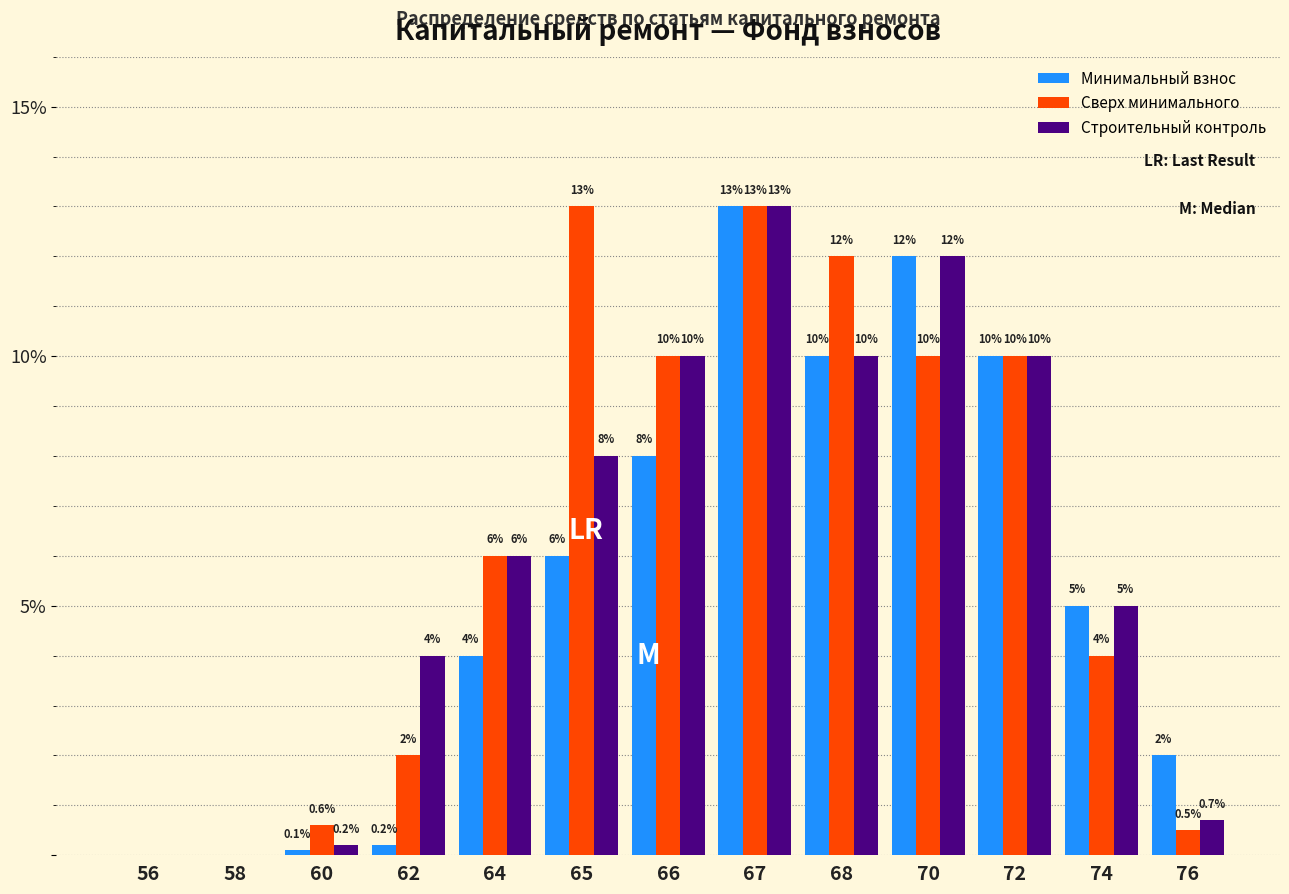

Reading right to left, transcribe all the data shown in this chart.

Минимальный взнос: 76=2.0	74=5.0	72=10.0	70=12.0	68=10.0	67=13.0	66=8.0	65=6.0	64=4.0	62=0.2	60=0.1	58=0.0	56=0.0
Сверх минимального: 76=0.5	74=4.0	72=10.0	70=10.0	68=12.0	67=13.0	66=10.0	65=13.0	64=6.0	62=2.0	60=0.6	58=0.0	56=0.0
Строительный контроль: 76=0.7	74=5.0	72=10.0	70=12.0	68=10.0	67=13.0	66=10.0	65=8.0	64=6.0	62=4.0	60=0.2	58=0.0	56=0.0